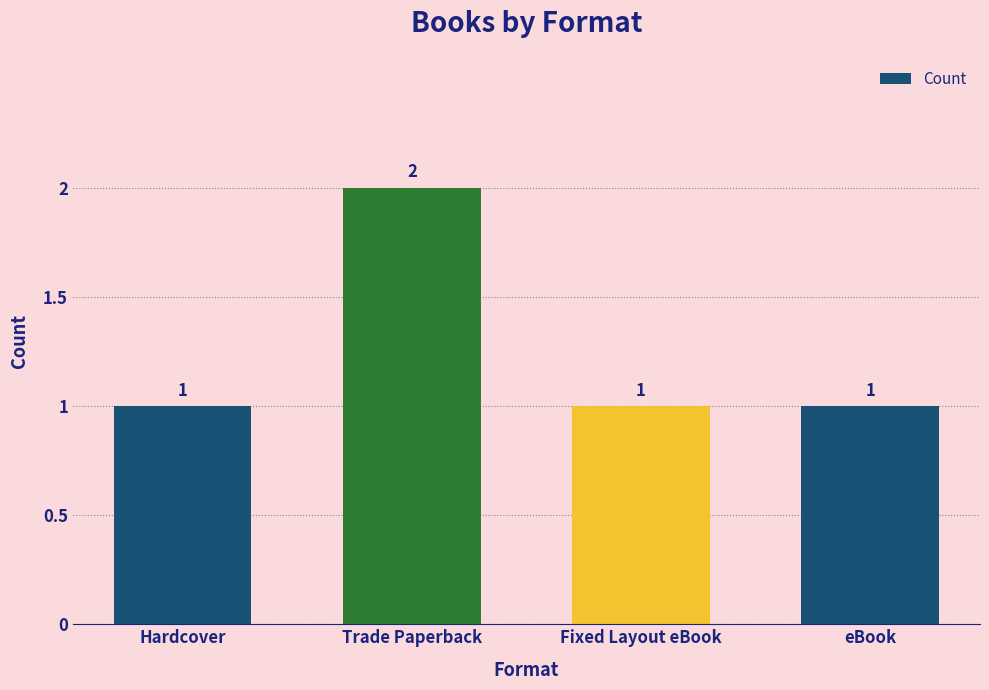

Does the chart contain any negative values?

No